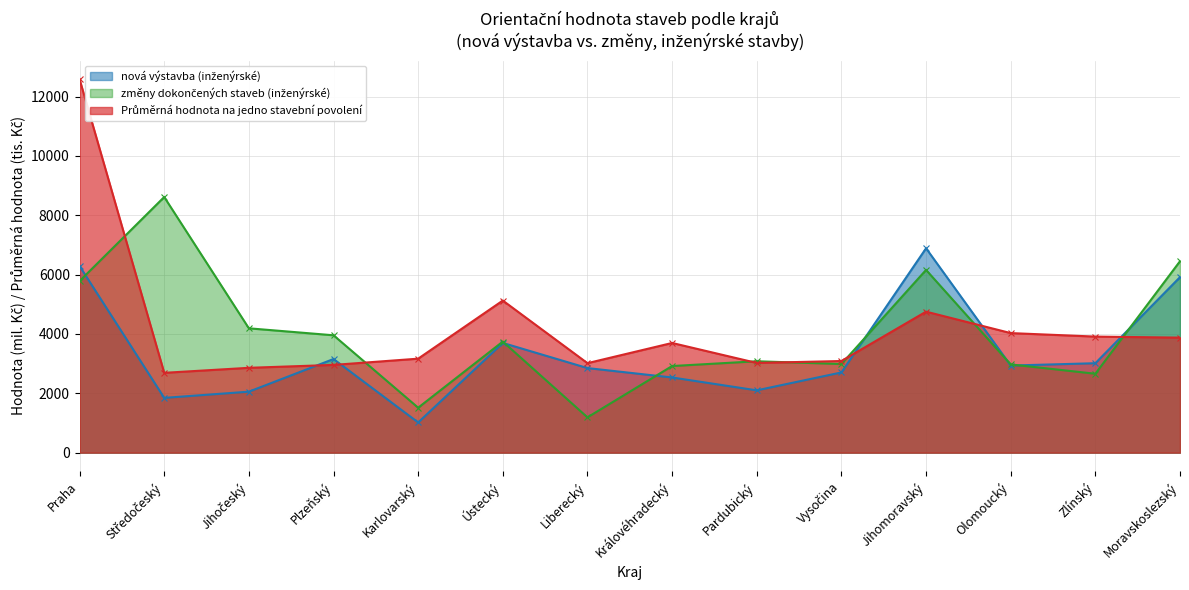

At which label does Průměrná hodnota na jedno stavební povolení first exceed 3696?

Praha